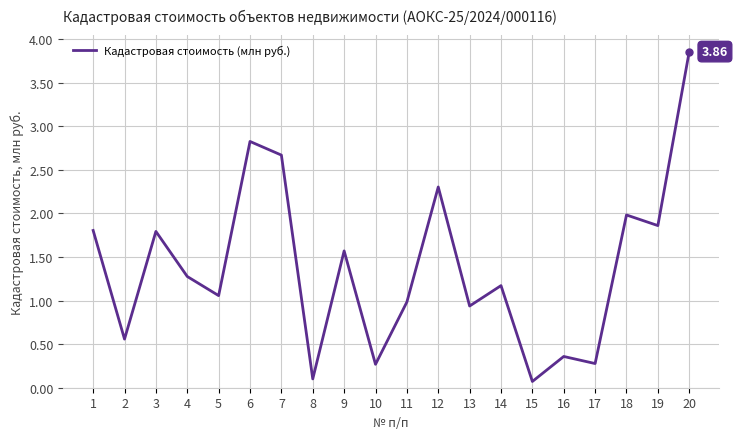

What is the change in value from 2 to 7?

+2.1